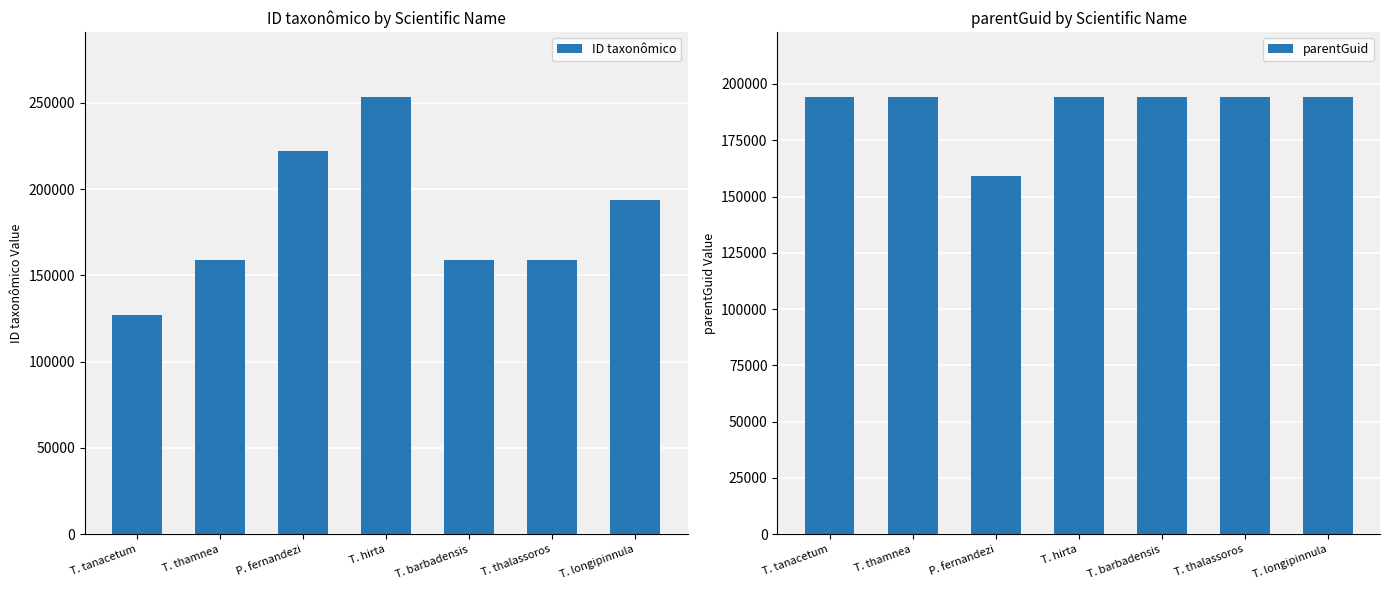

How many distinct data groups are displayed?

2